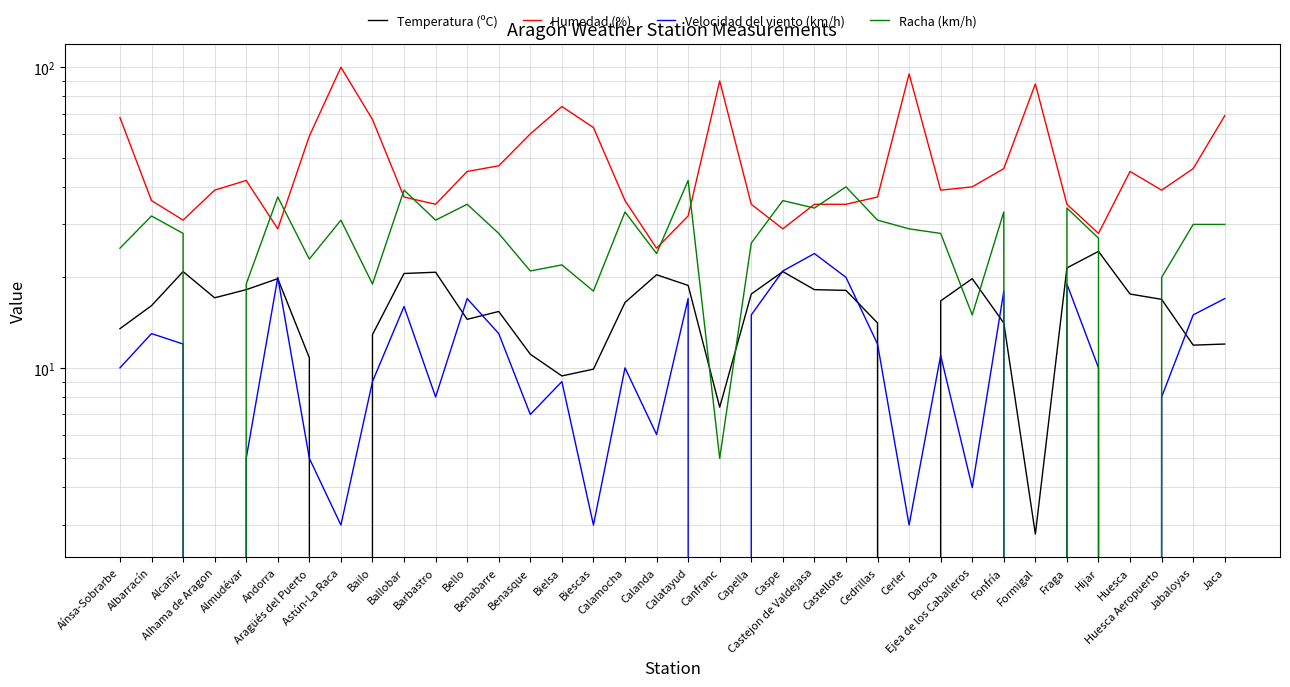

At which category is the sum across all series the highest?

Astún-La Raca